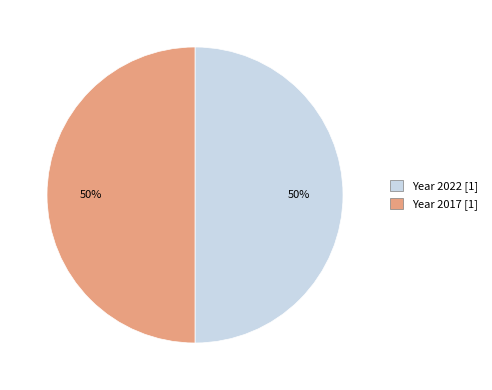

To the nearest percent, what is the average slice percentage?

50%